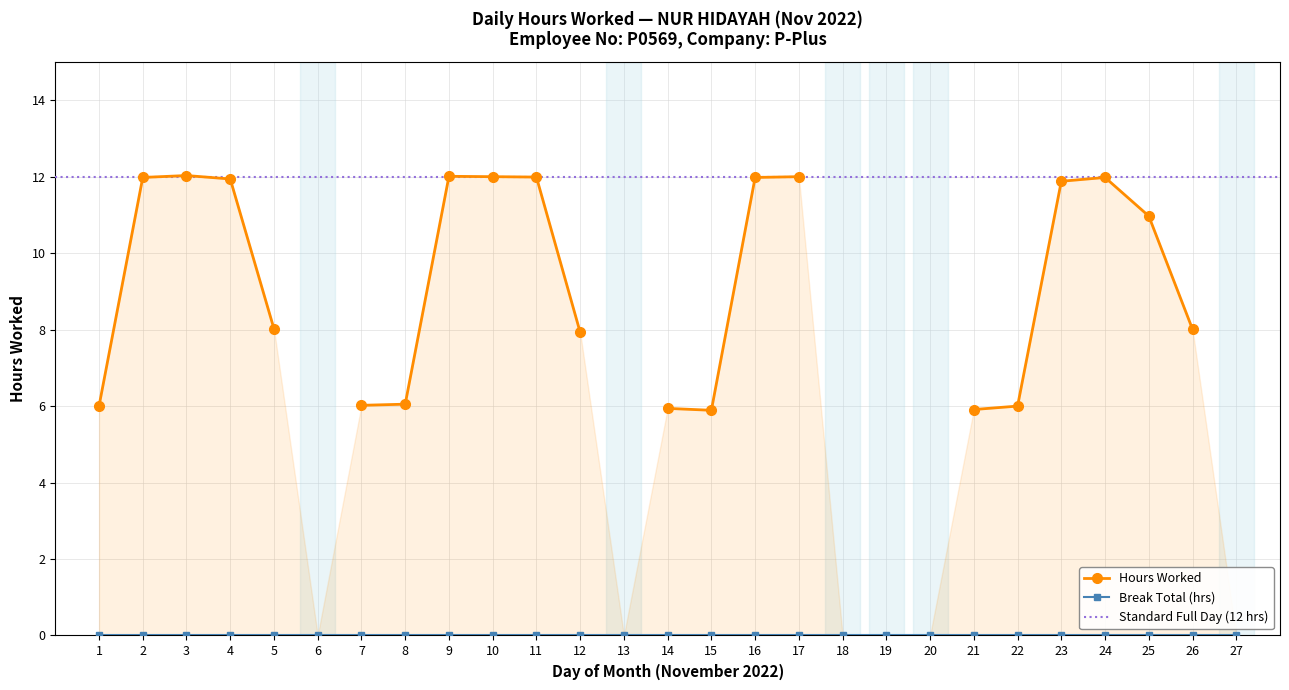

How many categories are shown in the chart?

27